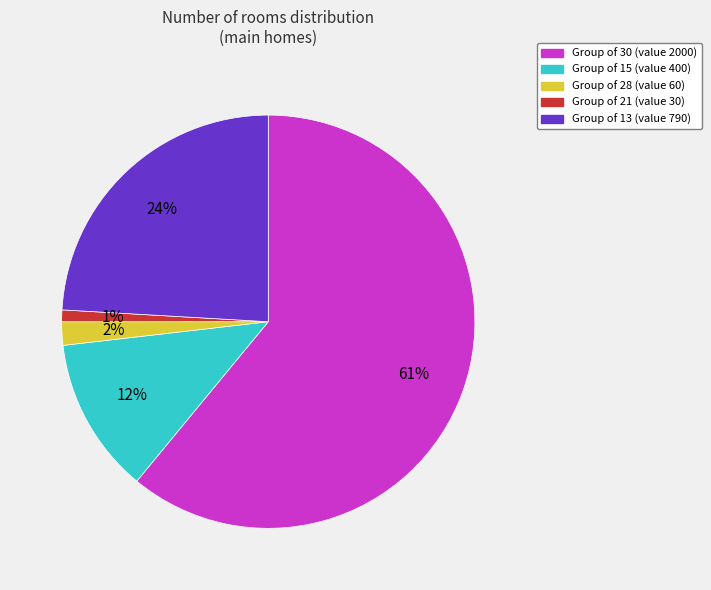

How many segments does this pie chart have?

5